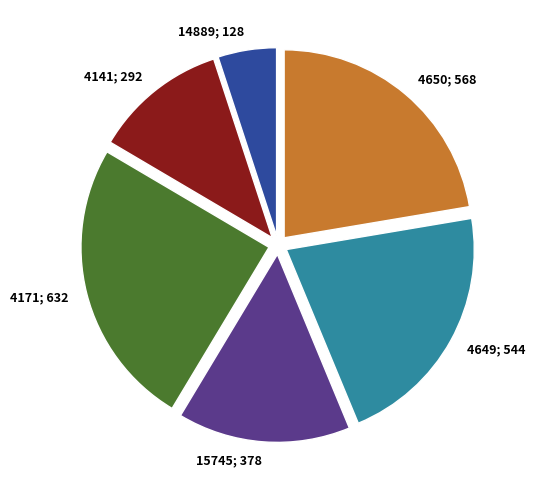

The 4141 slice represents 1% of the pie. True or false?

False